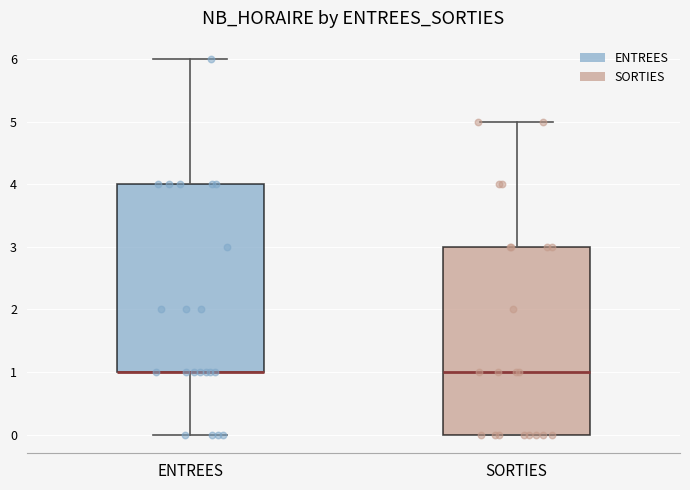

Reading left to right, read every box against the y-axis: the position of its median line, the range the box covers, and the ends of its whiskers. The values are not printed on the chart, so give them approximately, as read against the axis.

ENTREES: median 1 (drawn on the box's lower edge), box 1 to 4, whiskers 0 to 6
SORTIES: median 1, box 0 to 3, whiskers 0 to 5